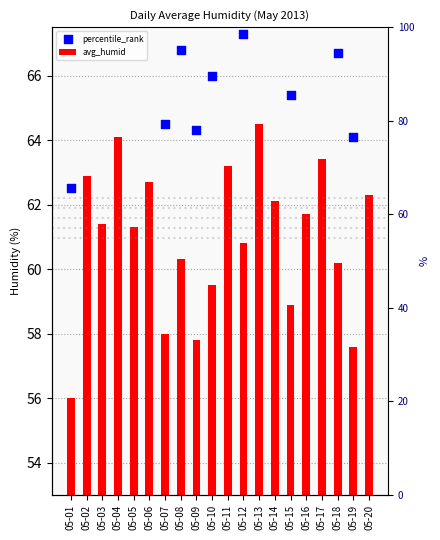

What are all the series names shown in the legend?

avg_humid, percentile_rank